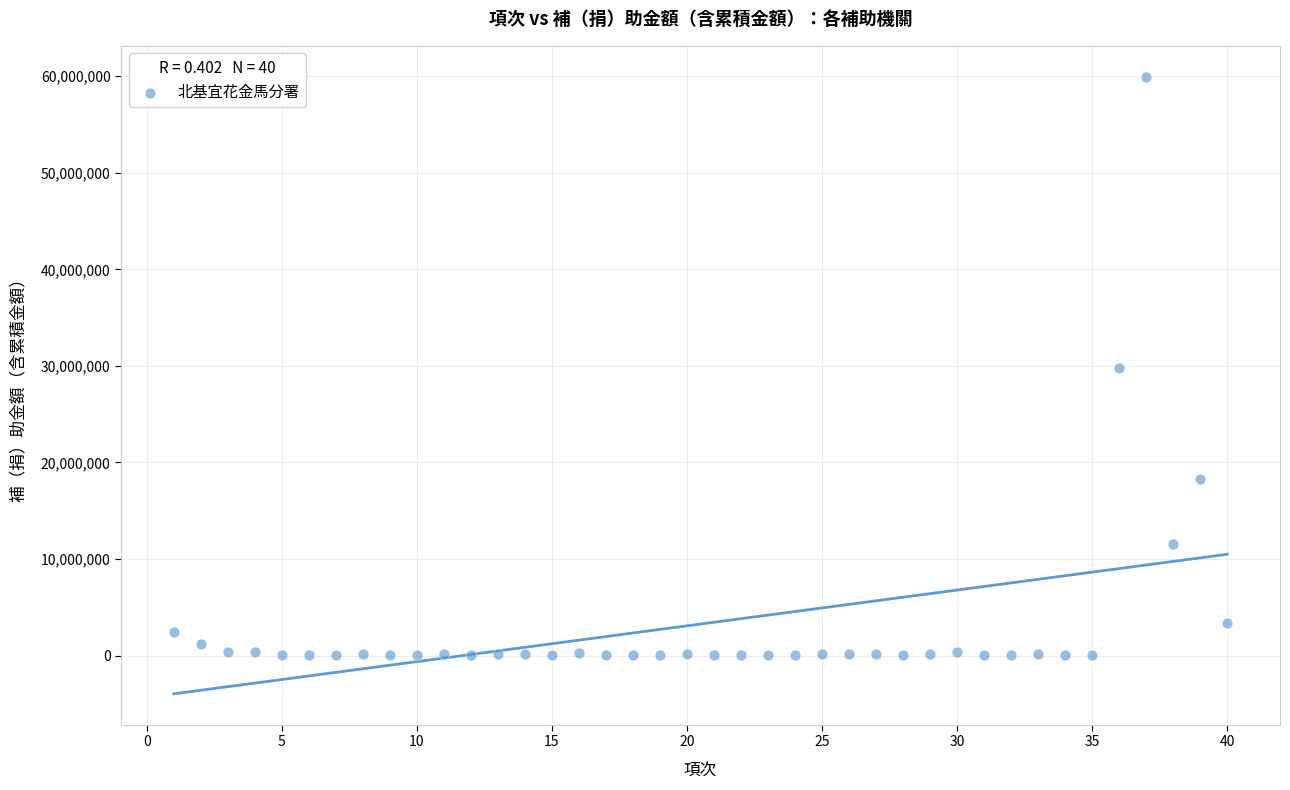

What is the range of X values (max minus min)?

39